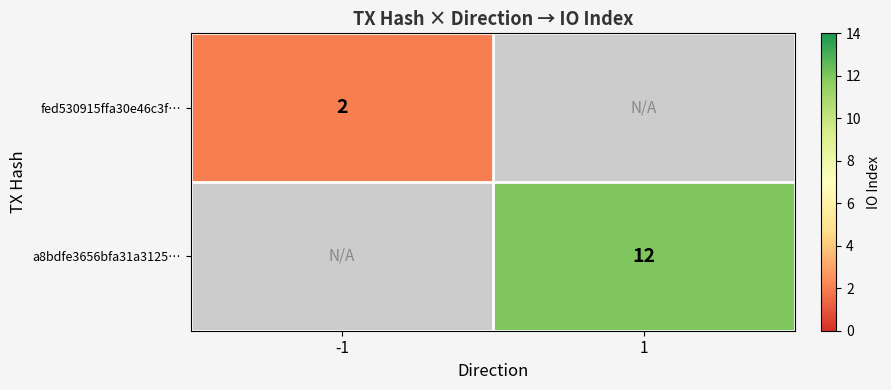

True or false: fed530915ffa30e46c3f… has a value of 2 at -1.

True